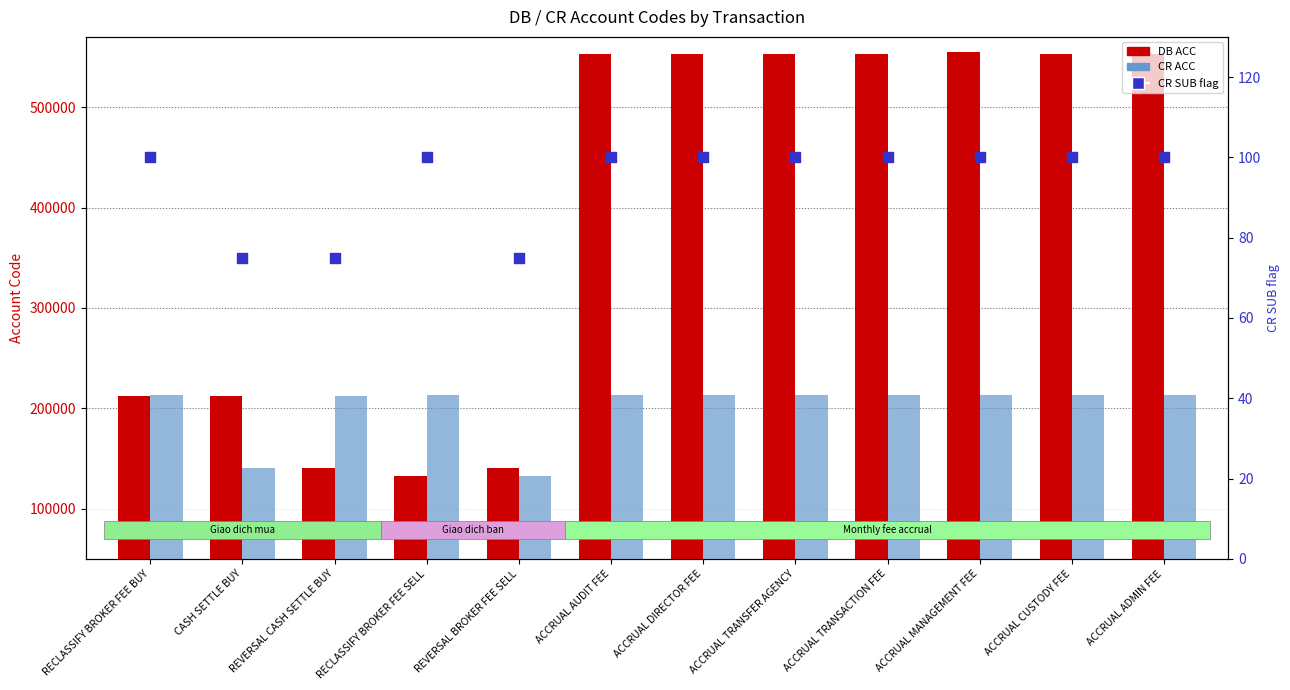

At how many categories does at least one series exceed 501412?

7